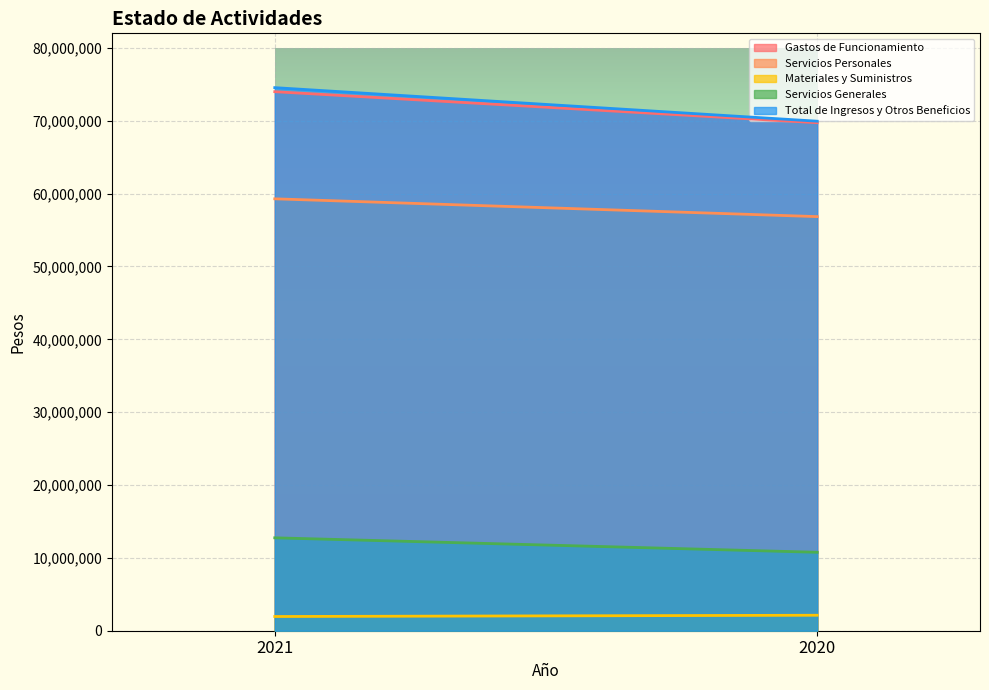

Where is Servicios Generales nearest to the value 11759710?

2021